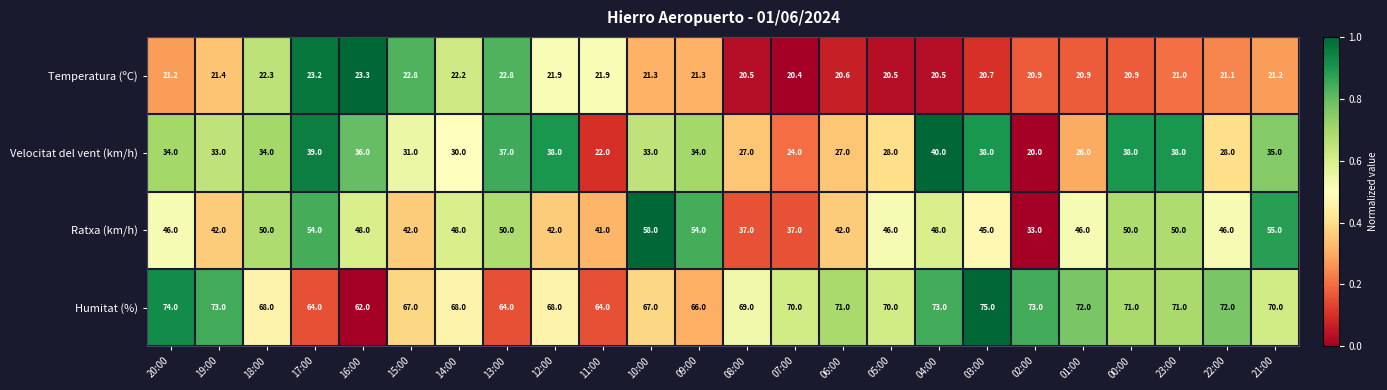

What is the difference between the highest and lowest values at 13:00?

41.2